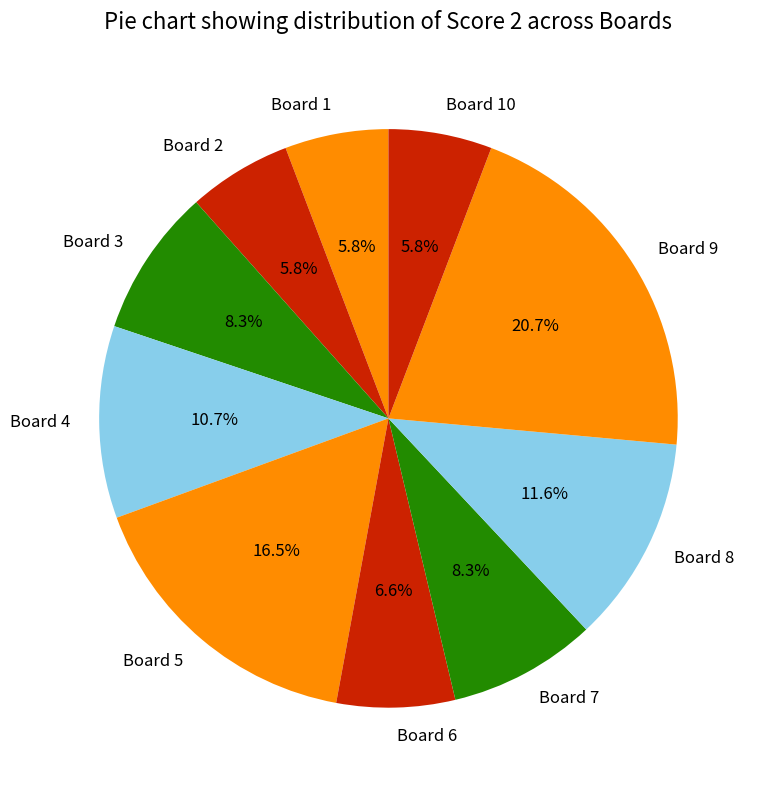

How many segments does this pie chart have?

10